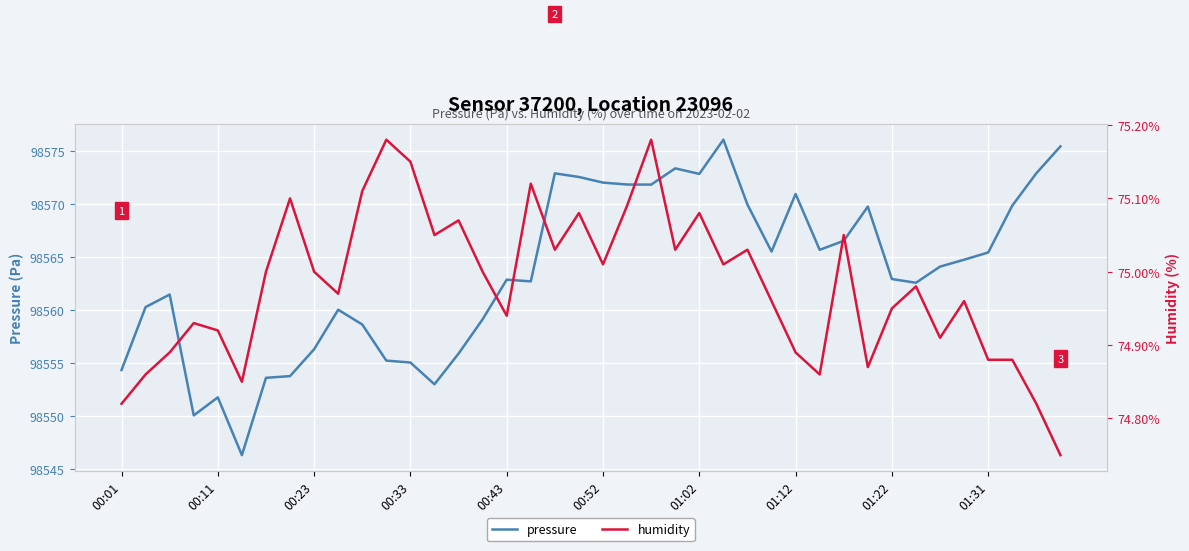

What is the difference between the maximum and minimum values in the pressure series?

29.7